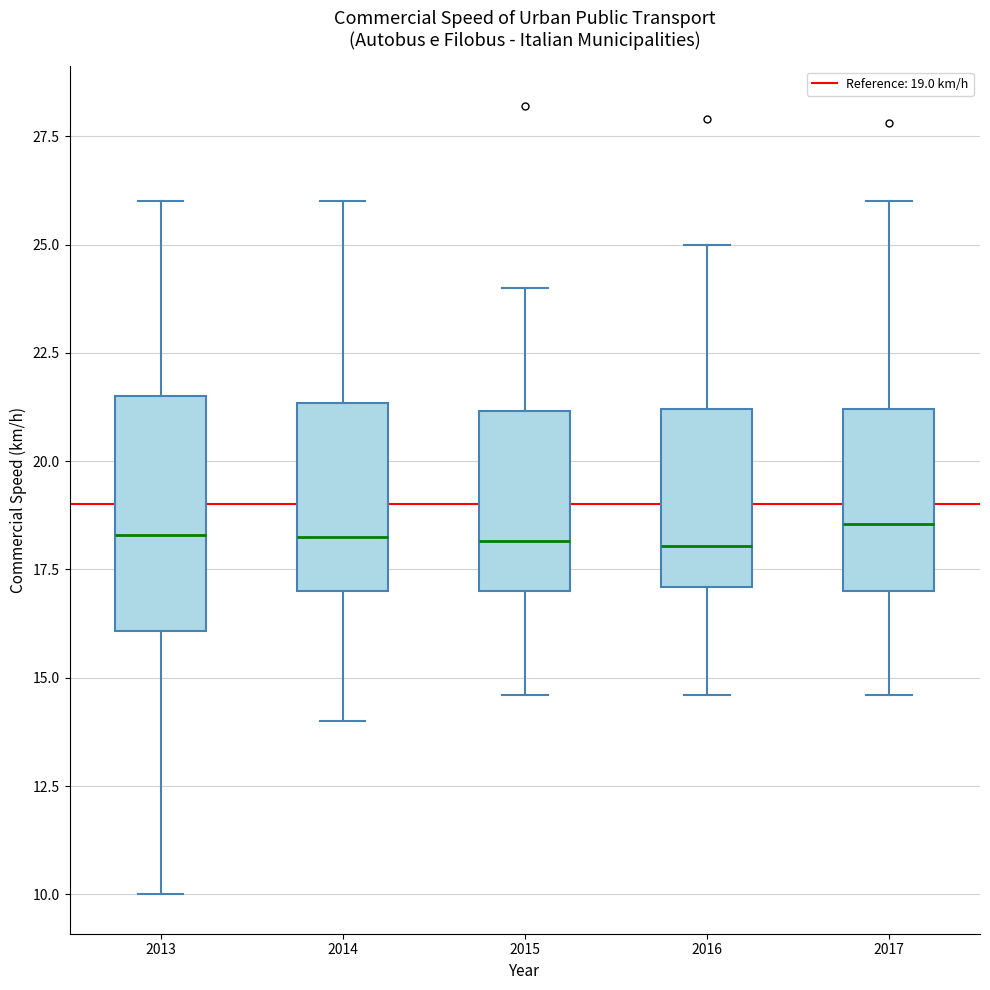

Reading left to right, read every box against the y-axis: the position of its median line, the range the box covers, and the ends of its whiskers. The values are not printed on the chart, so give them approximately, as read against the axis.

2013: median 18.5, box 16.0 to 21.5, whiskers 10.0 to 26.0
2014: median 18.5, box 17.0 to 21.5, whiskers 14.0 to 26.0
2015: median 18.0, box 17.0 to 21.0, whiskers 14.5 to 24.0
2016: median 18.0, box 17.0 to 21.0, whiskers 14.5 to 25.0
2017: median 18.5, box 17.0 to 21.0, whiskers 14.5 to 26.0